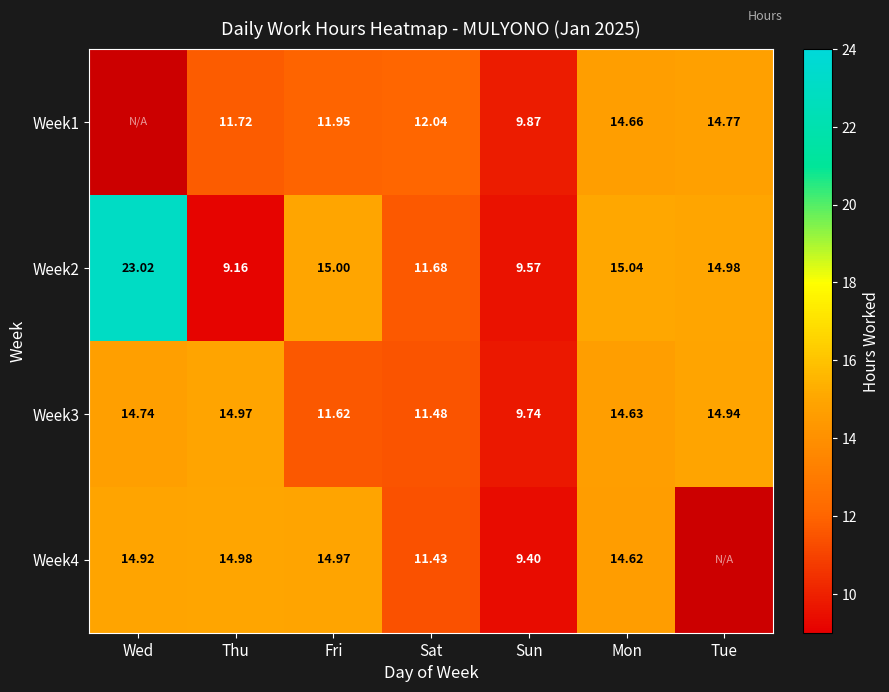

At which category does the chart reach its peak across all series?

Wed